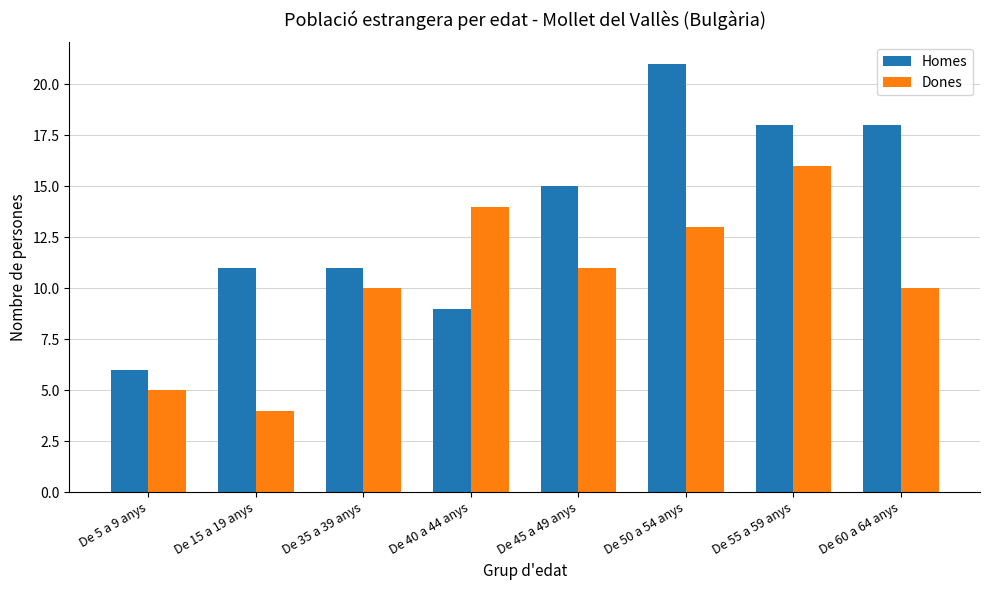

The value of Homes at De 5 a 9 anys is 6. True or false?

True